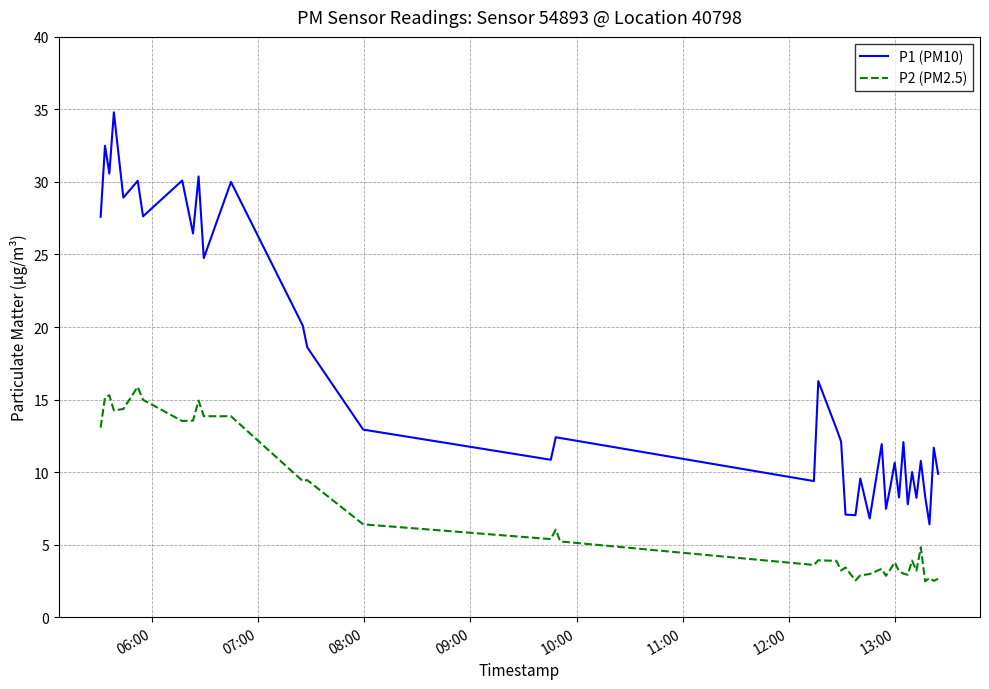

Which series has the largest total across all categories?

P1 (PM10)